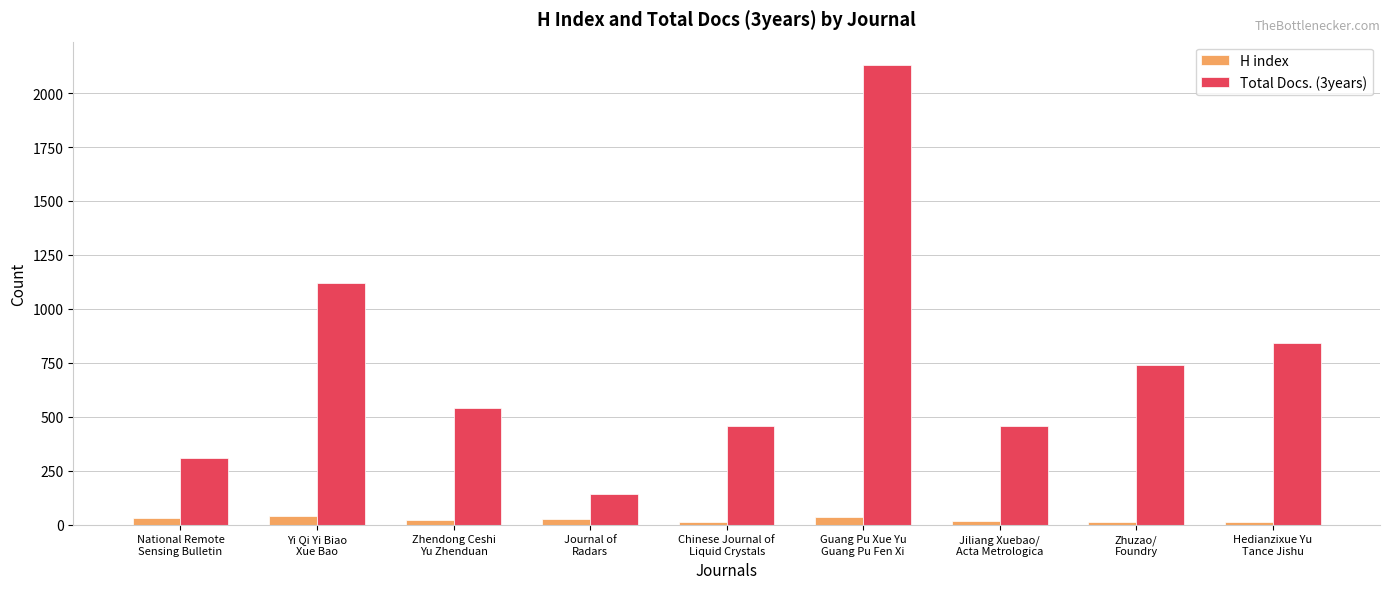

Is the value of Total Docs. (3years) at Guang Pu Xue Yu
Guang Pu Fen Xi greater than the value of H index at Zhendong Ceshi
Yu Zhenduan?

Yes